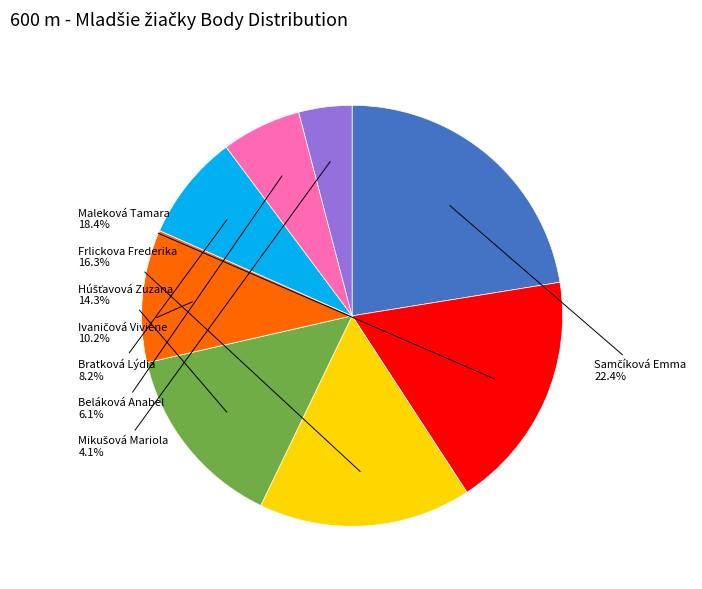

Does any single category account for the majority?

No